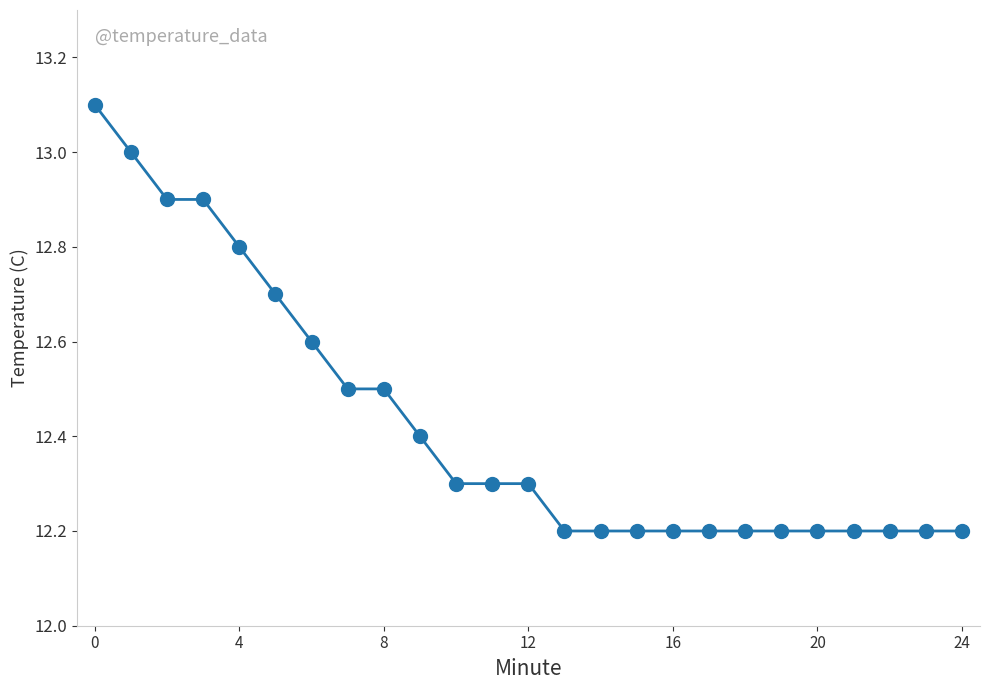

Count the number of data series in this chart.

1